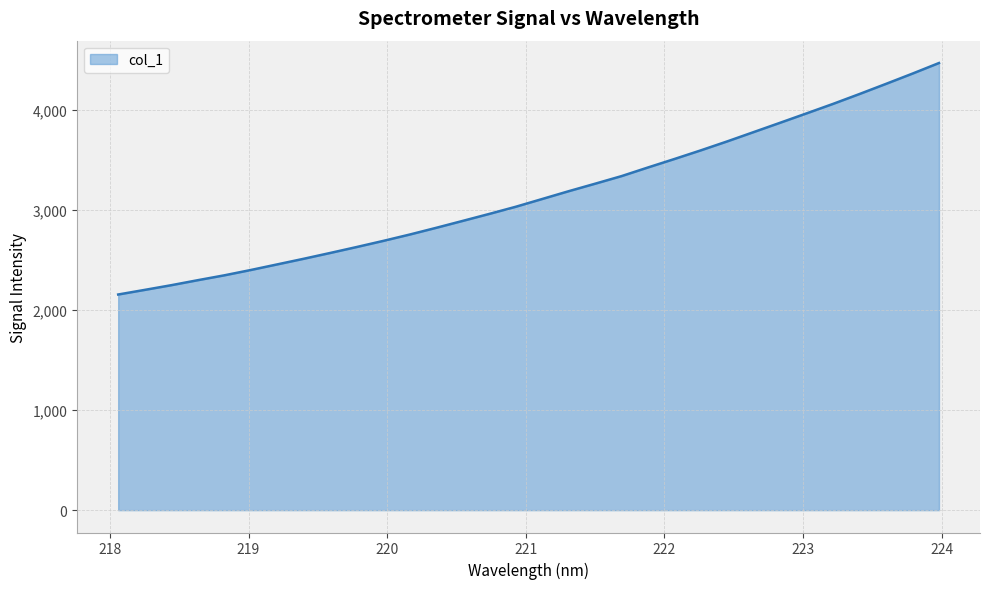

What is the maximum value shown in the chart?

4469.5